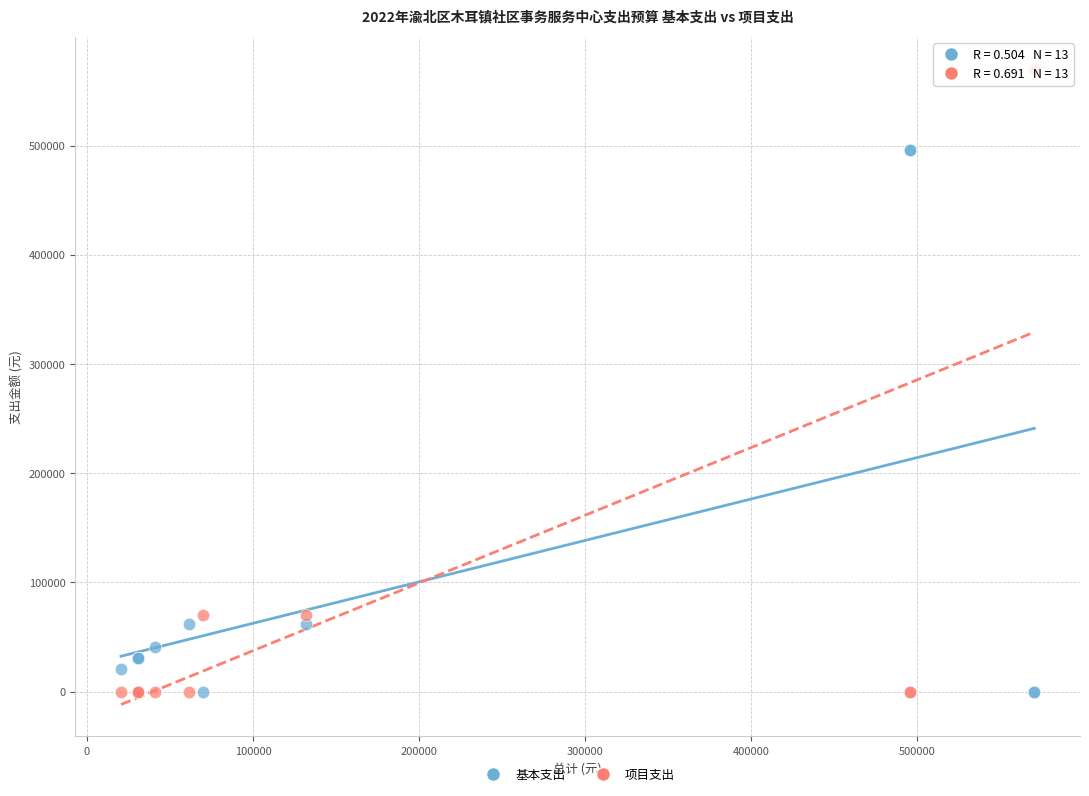

Which series contains the highest Y value?

项目支出